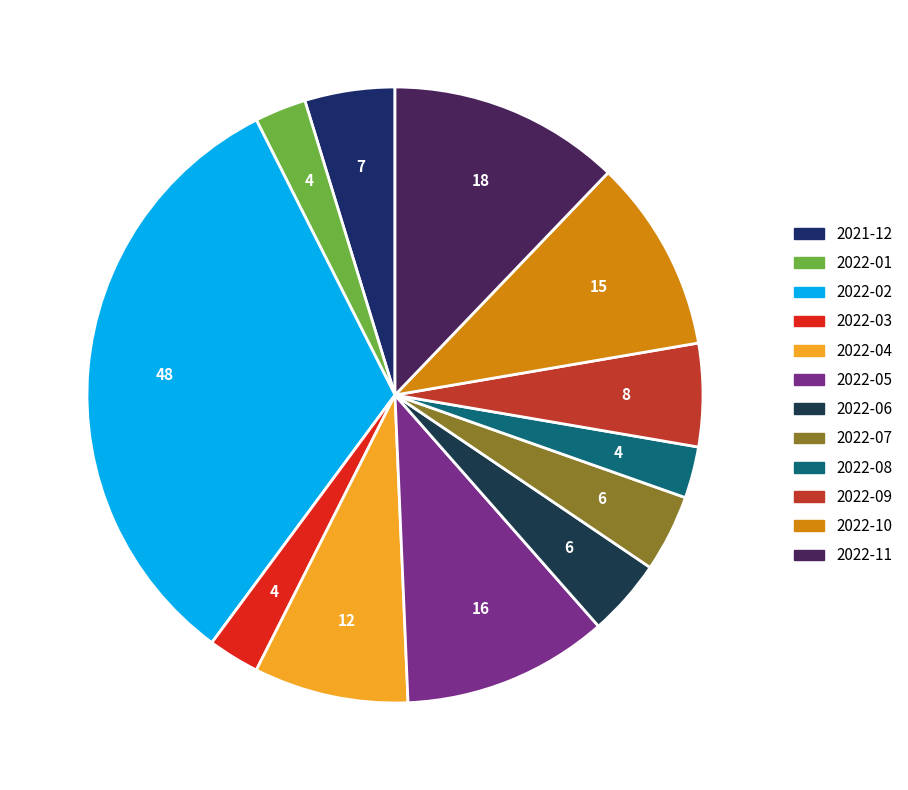

How much of the chart is everything except 2022-01?

97.3%